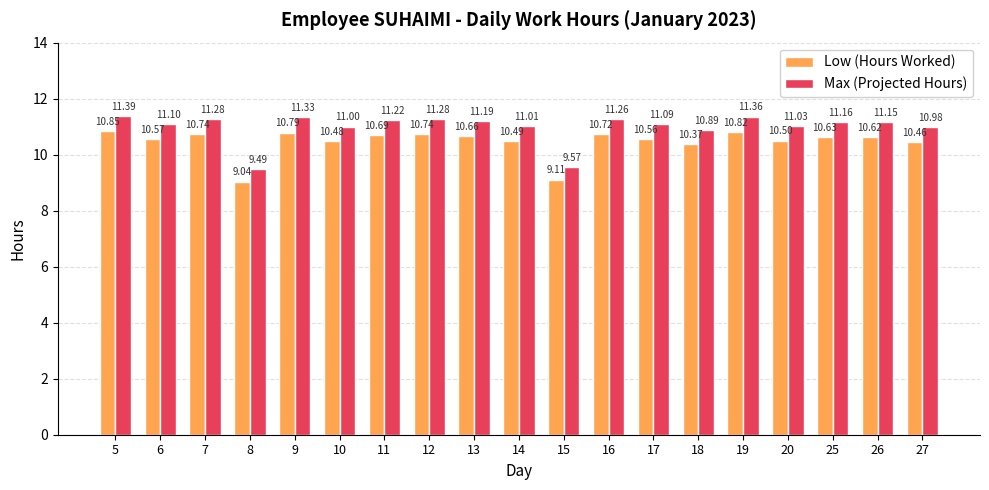

At which label is Low (Hours Worked) closest to 9?

8